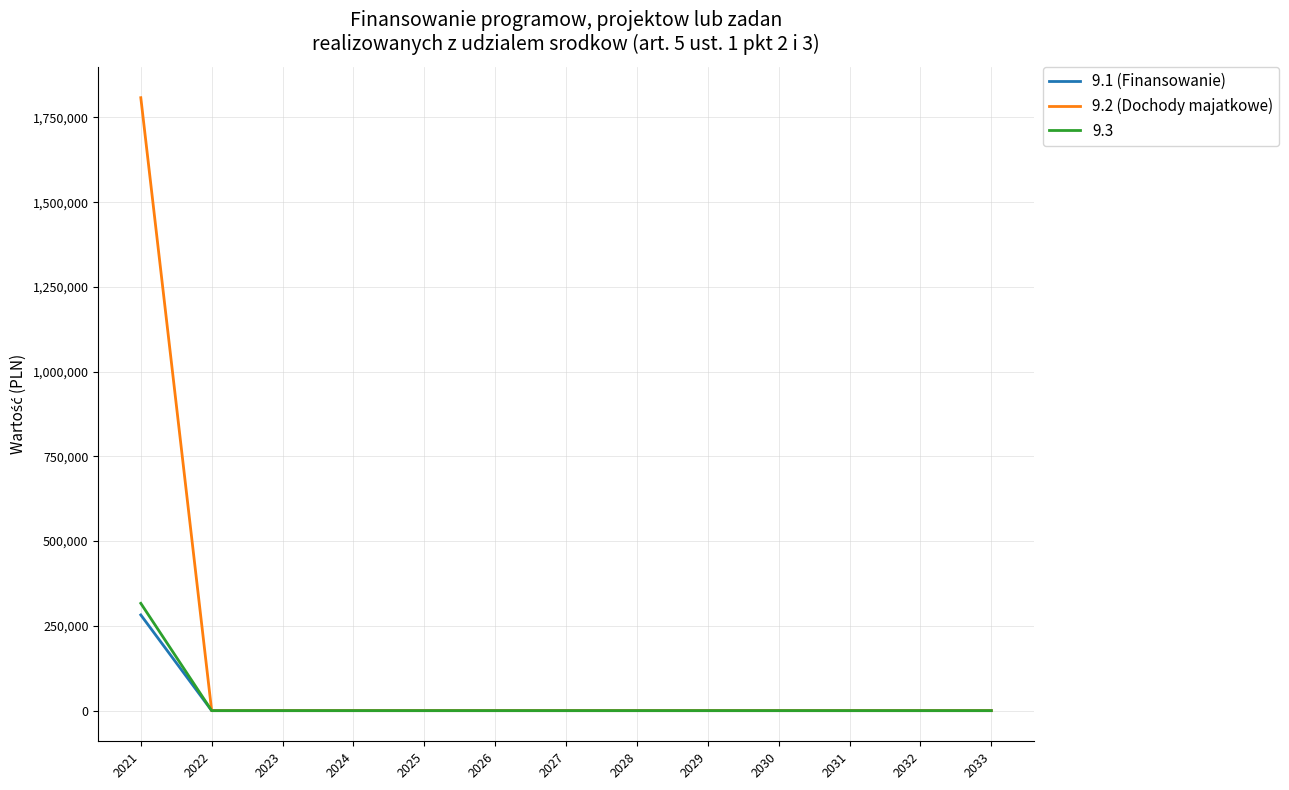

Which series has the largest range (max minus min)?

9.2 (Dochody majatkowe)